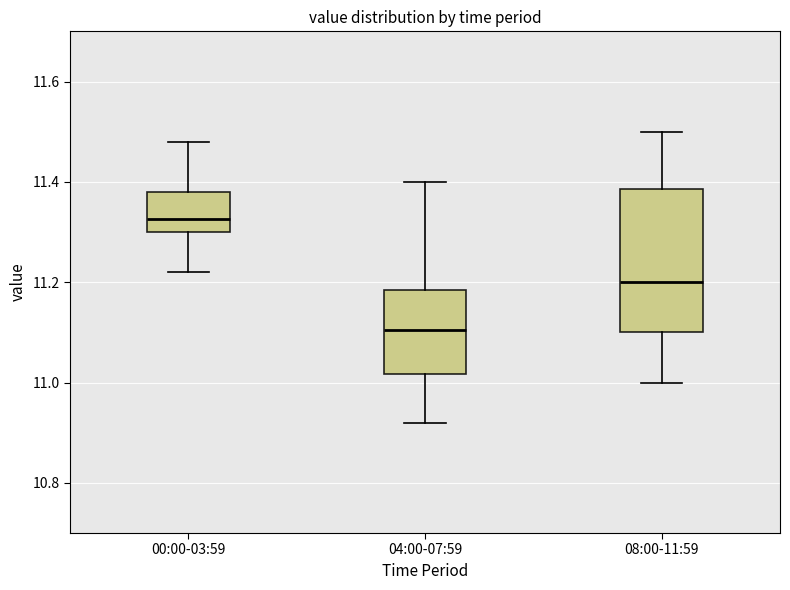

Comparing the boxes themselves (not the whiskers), which one is the tallest?

08:00-11:59